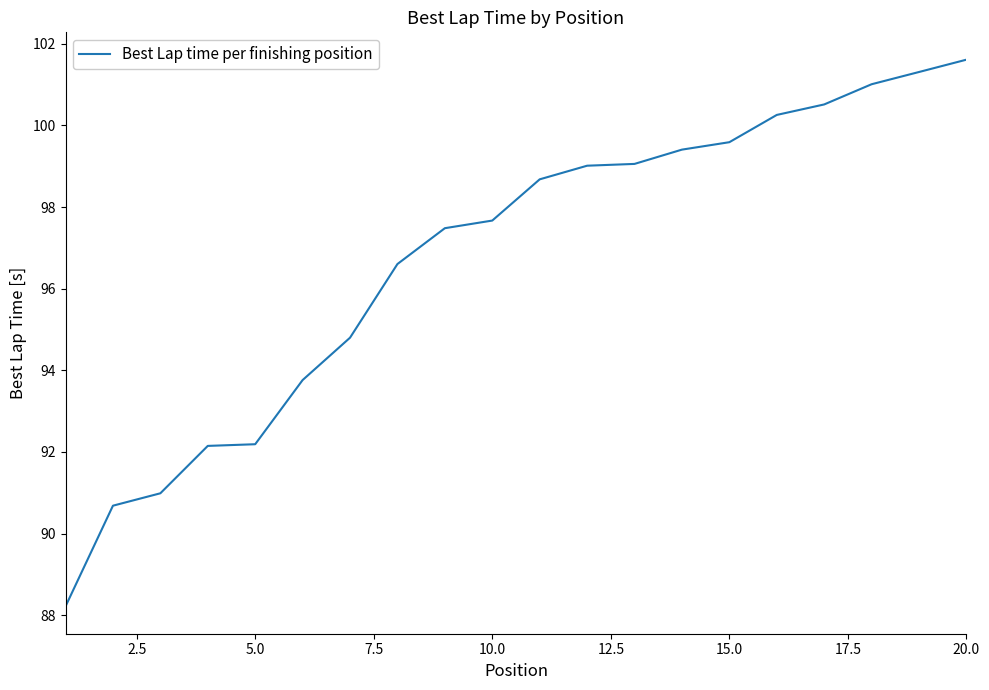

What is the minimum value shown in the chart?

88.2